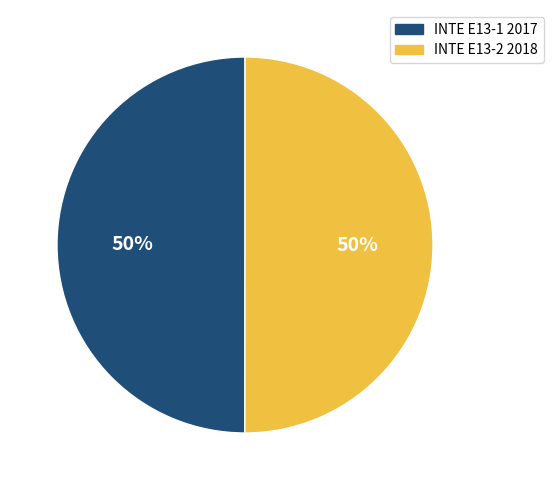

What is the ratio of the value at INTE E13-2 2018 to the value at INTE E13-1 2017?

1.0